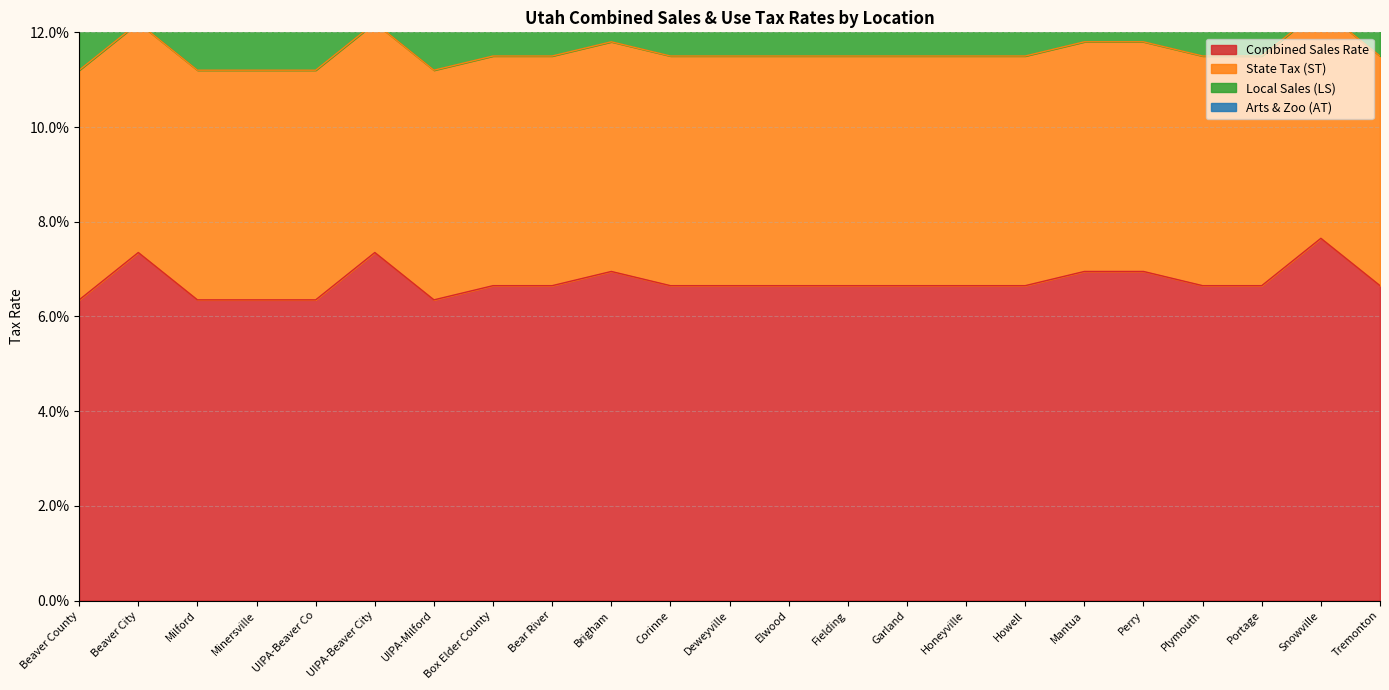

What are all the series names shown in the legend?

Combined Sales Rate, State Tax (ST), Local Sales (LS), Arts & Zoo (AT)